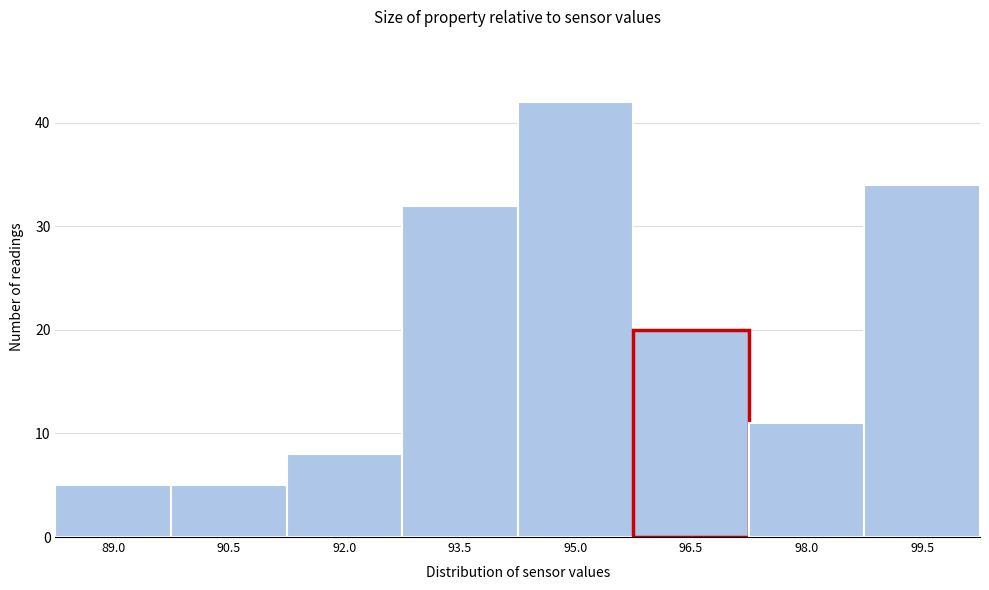

Reading left to right, list all the values displayed in this chart.

5	5	8	32	42	20	11	34